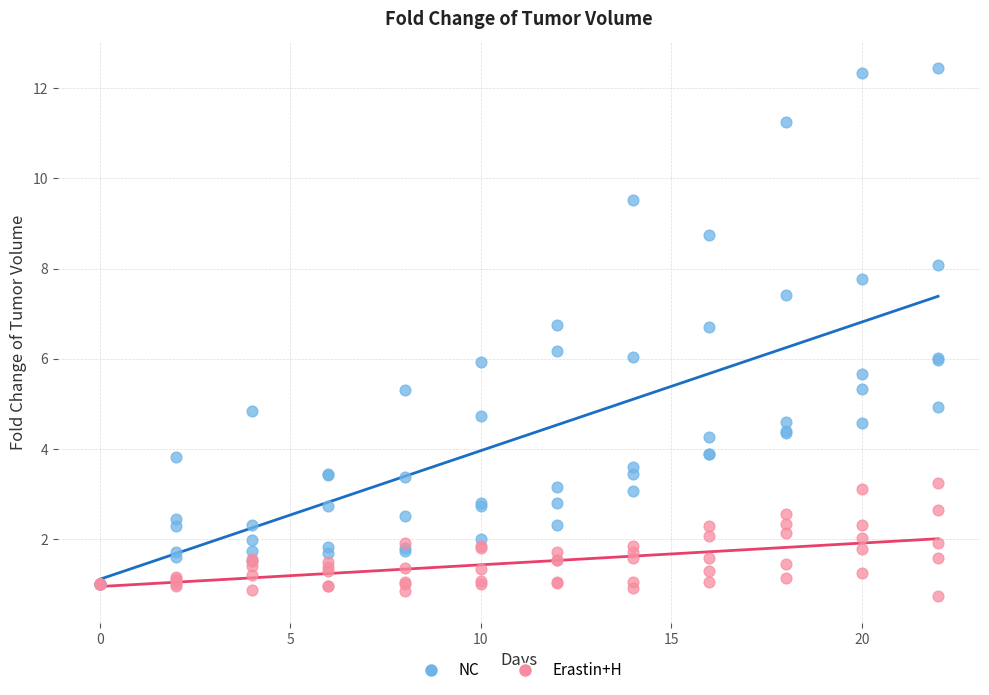

What are all the series names shown in the legend?

NC, Erastin+H